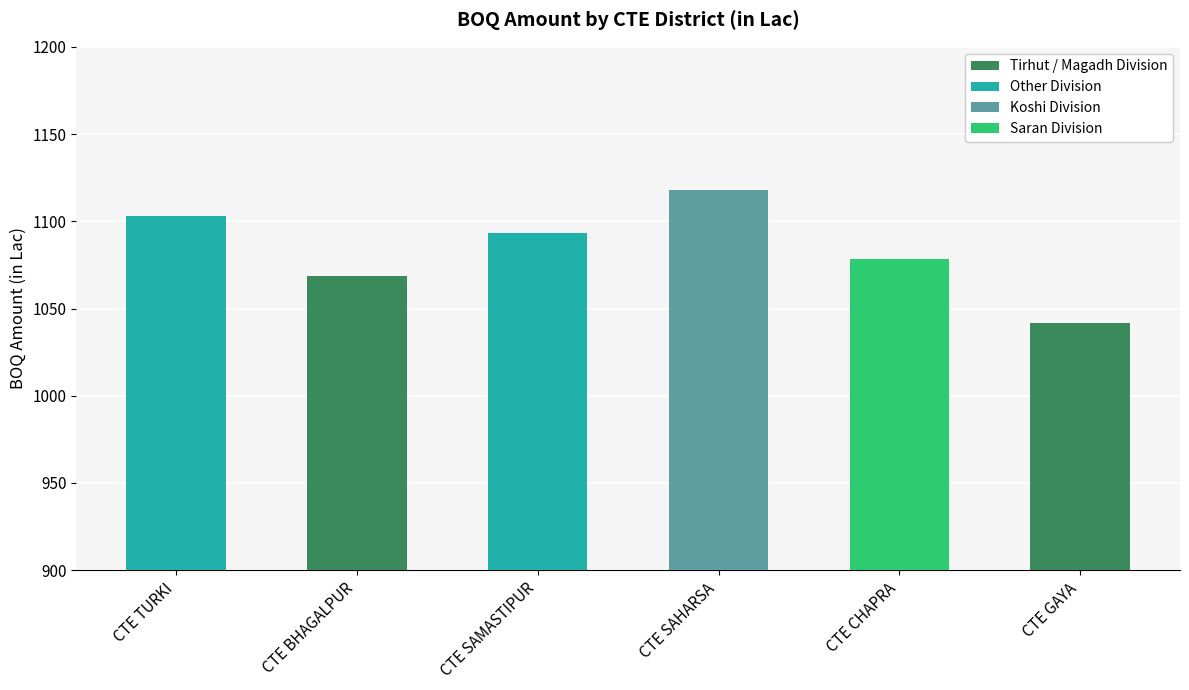

What is the sum of the values at CTE CHAPRA and CTE BHAGALPUR?

2146.6